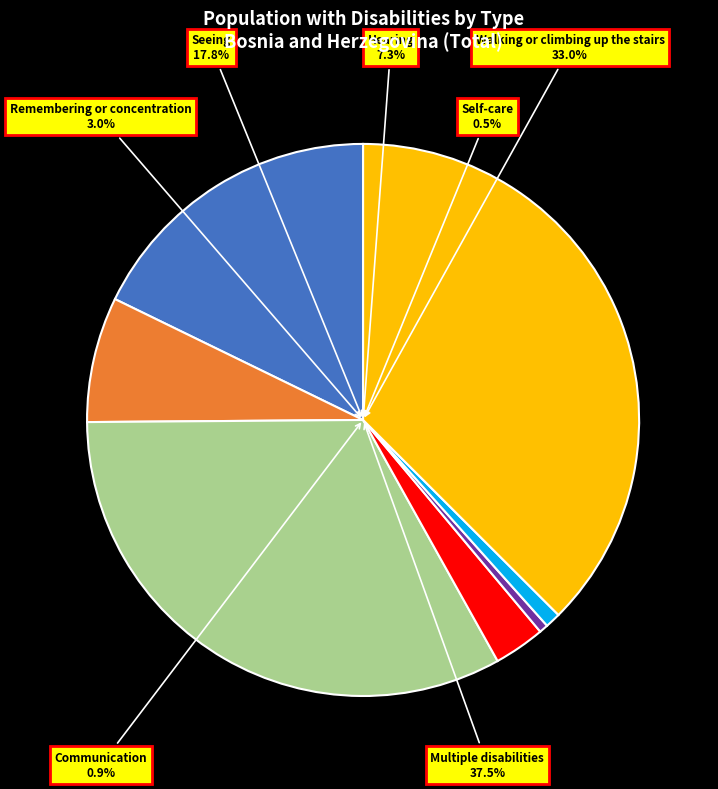

What is the change in value from Remembering or concentration to Communication?

-6133